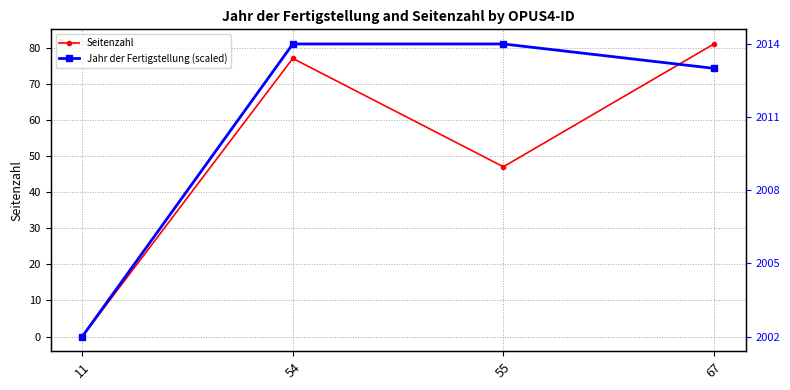

At which category is the sum across all series the highest?

54